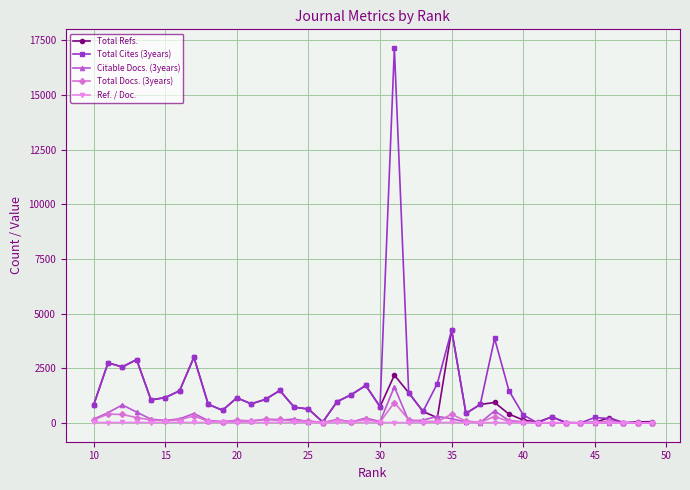

What is the average value of the Total Cites (3years) series?

1518.3